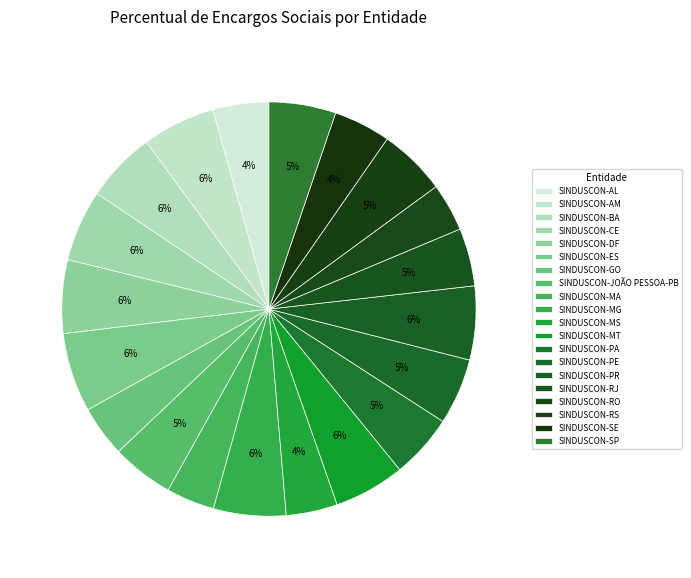

Combined, do SINDUSCON-CE and SINDUSCON-SP account for over 50%?

No